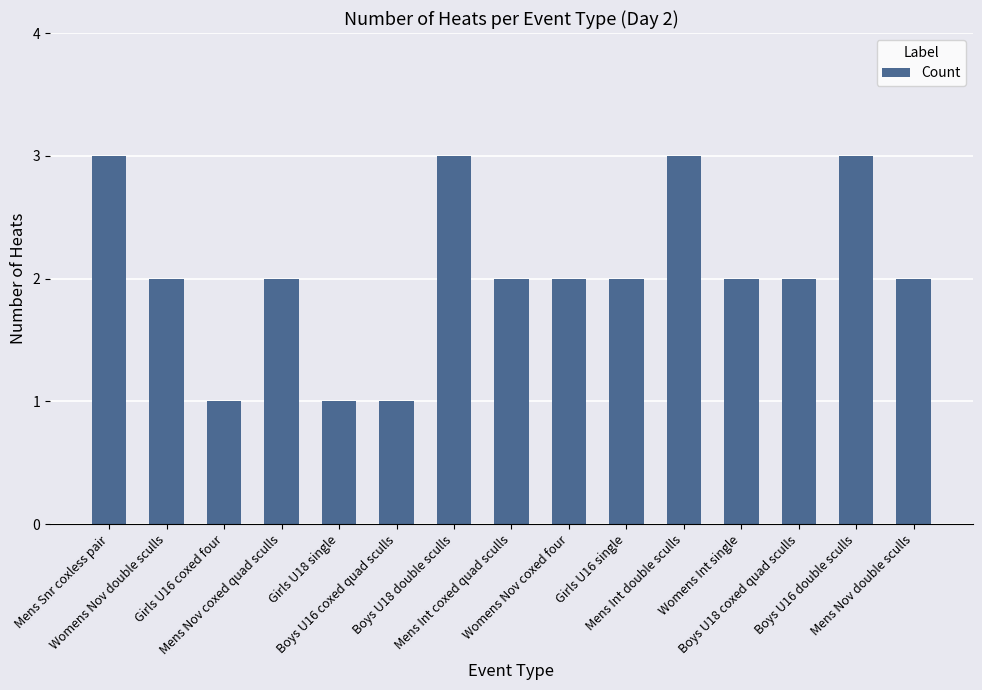

What is the value of the 6th bar from the left?

1